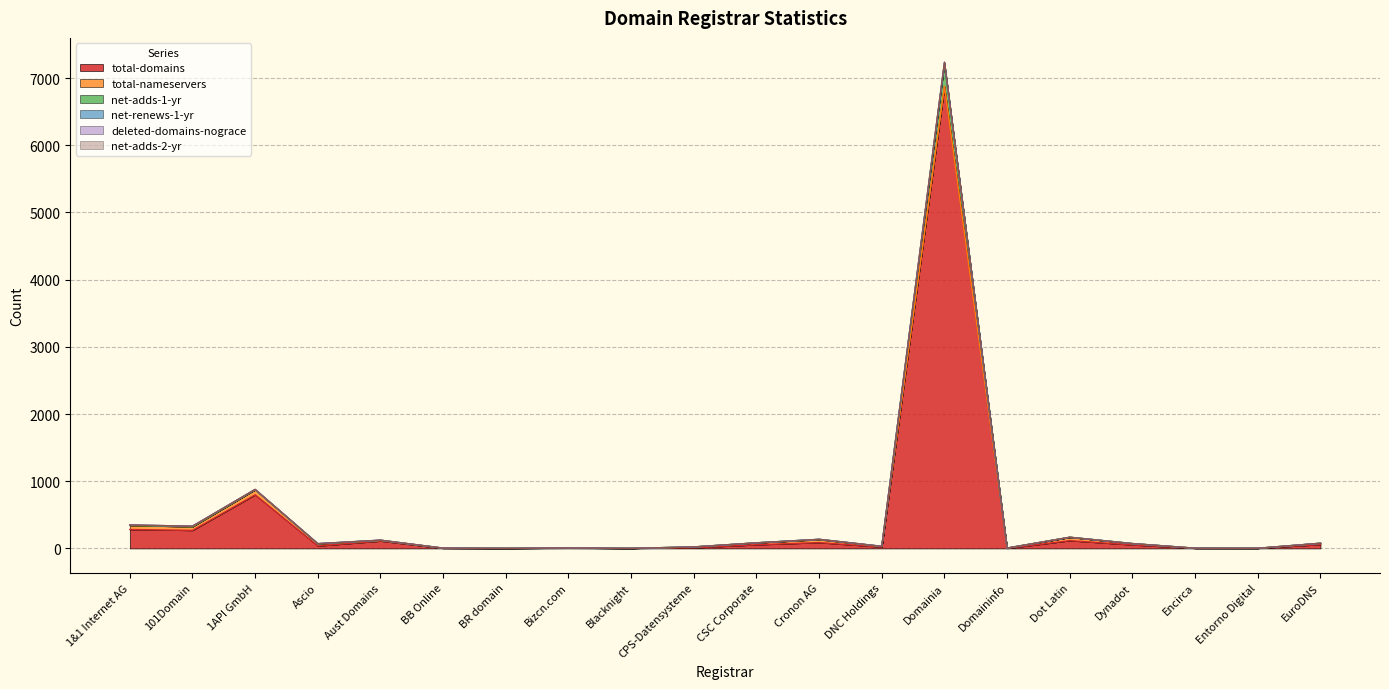

What is the maximum value for total-domains?

6871